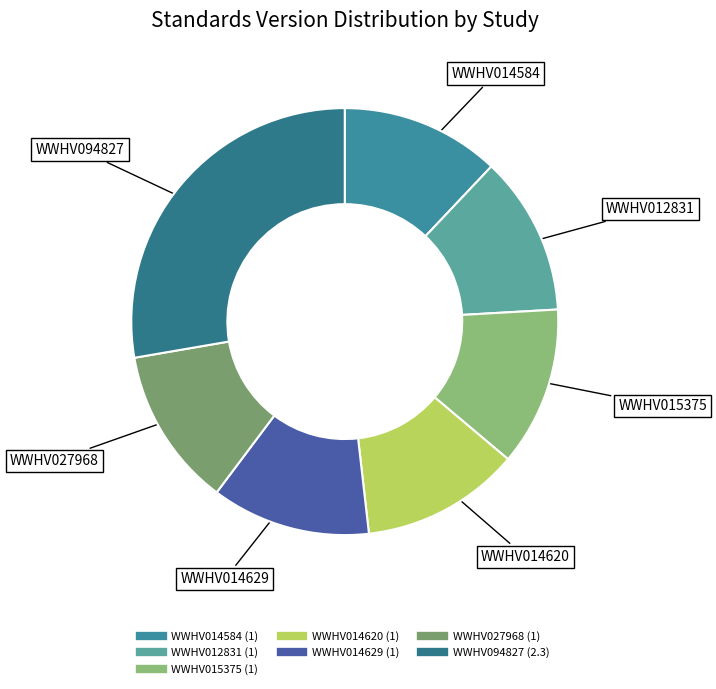

Is there any slice that represents more than half of the pie?

No